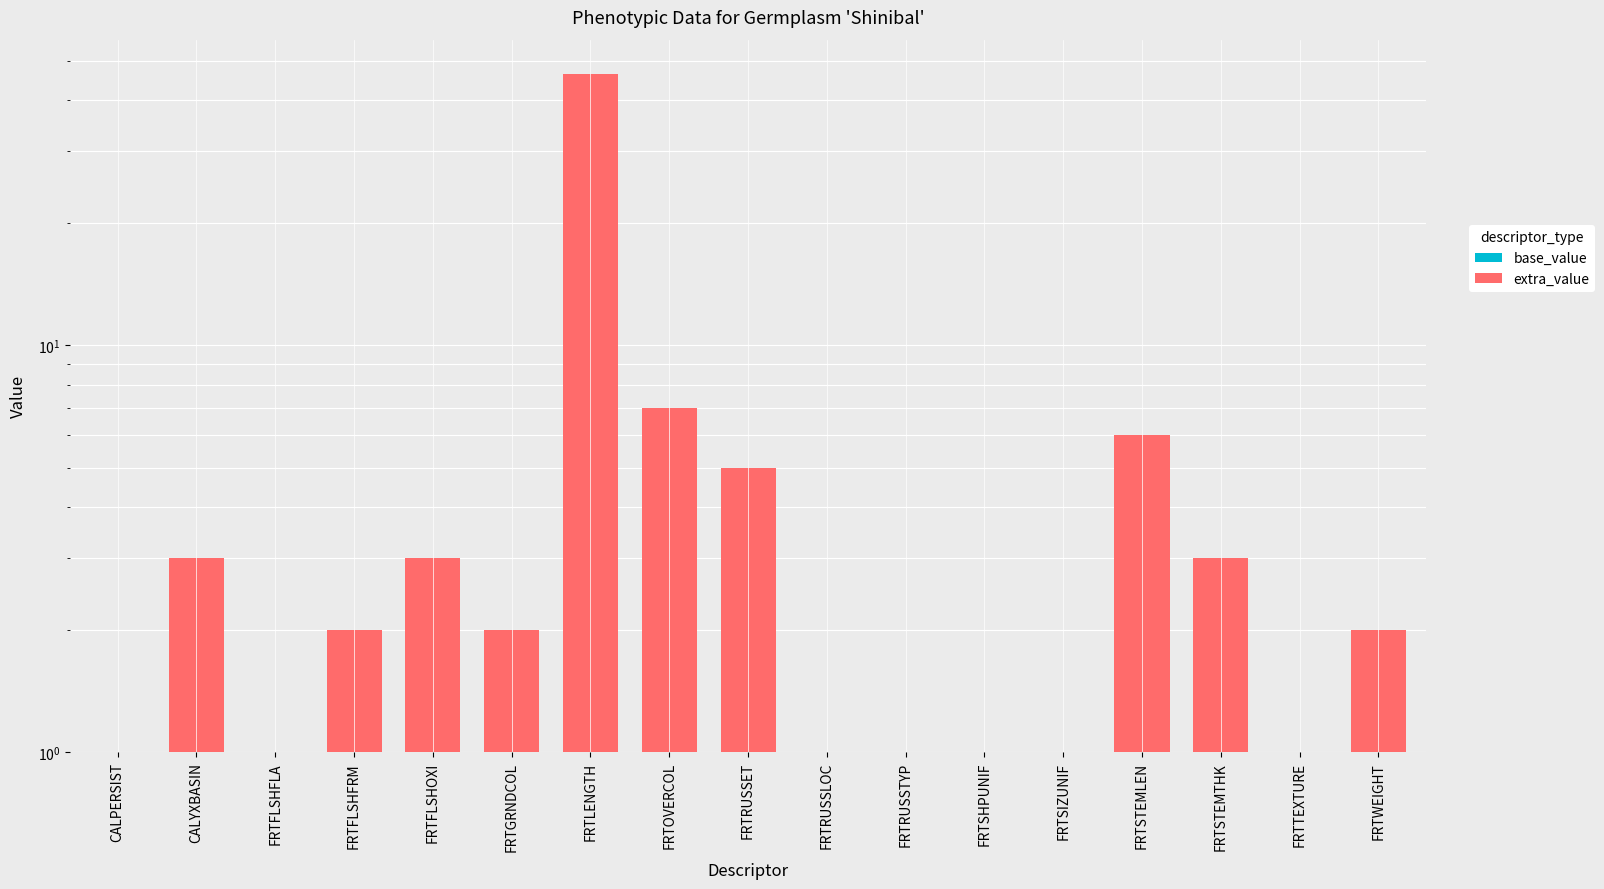

Reading left to right, transcribe all the data shown in this chart.

base_value: CALPERSIST=1.0	CALYXBASIN=1.0	FRTFLSHFLA=1.0	FRTFLSHFRM=1.0	FRTFLSHOXI=1.0	FRTGRNDCOL=1.0	FRTLENGTH=1.0	FRTOVERCOL=1.0	FRTRUSSET=1.0	FRTRUSSLOC=1.0	FRTRUSSTYP=1.0	FRTSHPUNIF=1.0	FRTSIZUNIF=1.0	FRTSTEMLEN=1.0	FRTSTEMTHK=1.0	FRTTEXTURE=1.0	FRTWEIGHT=1.0
extra_value: CALPERSIST=0.0	CALYXBASIN=2.0	FRTFLSHFLA=0.0	FRTFLSHFRM=1.0	FRTFLSHOXI=2.0	FRTGRNDCOL=1.0	FRTLENGTH=45.5	FRTOVERCOL=6.0	FRTRUSSET=4.0	FRTRUSSLOC=0.0	FRTRUSSTYP=0.0	FRTSHPUNIF=0.0	FRTSIZUNIF=0.0	FRTSTEMLEN=5.0	FRTSTEMTHK=2.0	FRTTEXTURE=0.0	FRTWEIGHT=1.0